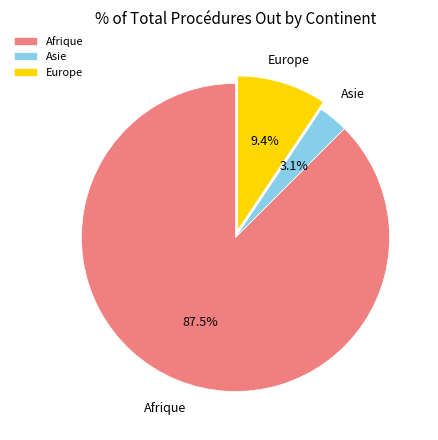

How many slices are in this pie chart?

3